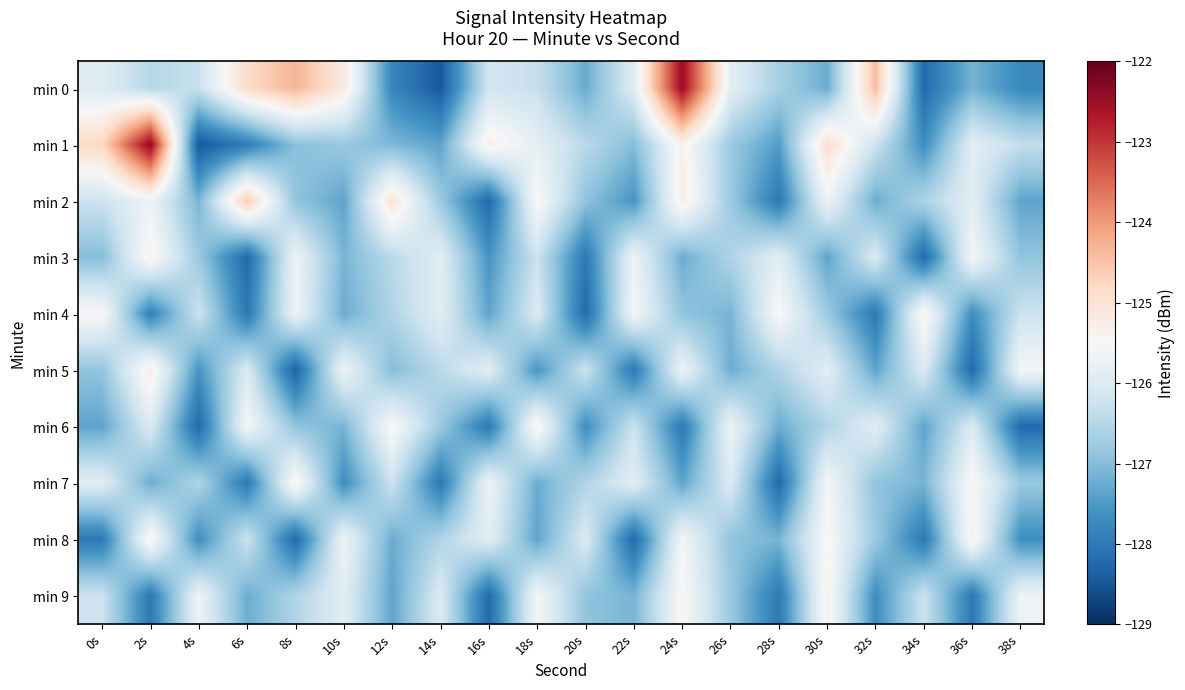

Reading left to right, what are all the values shown in this chart?

min 0: 0s=-125.9	2s=-126.5	4s=-126.3	6s=-124.8	8s=-124.3	10s=-125.2	12s=-127.8	14s=-128.5	16s=-126.2	18s=-126.3	20s=-127.3	22s=-125.9	24s=-122.5	26s=-125.9	28s=-126.7	30s=-127.2	32s=-124.4	34s=-128.2	36s=-127.1	38s=-127.8
min 1: 0s=-124.8	2s=-122.4	4s=-128.5	6s=-127.9	8s=-126.9	10s=-126.8	12s=-127.1	14s=-127.4	16s=-125.3	18s=-125.8	20s=-126.5	22s=-127.0	24s=-125.3	26s=-126.8	28s=-127.5	30s=-124.9	32s=-126.2	34s=-127.7	36s=-125.9	38s=-126.3
min 2: 0s=-126.2	2s=-125.7	4s=-127.1	6s=-124.6	8s=-126.9	10s=-127.3	12s=-125.0	14s=-126.8	16s=-128.2	18s=-125.5	20s=-126.9	22s=-127.6	24s=-125.2	26s=-126.8	28s=-128.0	30s=-125.7	32s=-127.2	34s=-126.6	36s=-125.9	38s=-127.3
min 3: 0s=-127.0	2s=-125.3	4s=-126.8	6s=-128.2	8s=-125.7	10s=-127.1	12s=-126.5	14s=-125.9	16s=-127.6	18s=-126.2	20s=-128.0	22s=-125.7	24s=-127.2	26s=-126.6	28s=-125.9	30s=-127.3	32s=-126.0	34s=-128.2	36s=-125.6	38s=-126.9
min 4: 0s=-125.5	2s=-127.9	4s=-126.2	6s=-128.0	8s=-125.7	10s=-127.2	12s=-126.6	14s=-125.9	16s=-127.3	18s=-126.0	20s=-128.2	22s=-125.6	24s=-126.9	26s=-127.1	28s=-125.5	30s=-126.8	32s=-128.0	34s=-125.3	36s=-127.7	38s=-126.2
min 5: 0s=-126.9	2s=-125.2	4s=-127.6	6s=-126.0	8s=-128.3	10s=-125.7	12s=-127.0	14s=-126.5	16s=-125.9	18s=-127.6	20s=-126.2	22s=-128.0	24s=-125.7	26s=-127.2	28s=-126.6	30s=-125.9	32s=-127.3	34s=-126.0	36s=-128.2	38s=-125.6
min 6: 0s=-127.3	2s=-126.0	4s=-128.2	6s=-125.6	8s=-126.9	10s=-127.1	12s=-125.5	14s=-126.8	16s=-128.0	18s=-125.3	20s=-127.7	22s=-126.2	24s=-128.0	26s=-125.7	28s=-127.2	30s=-126.6	32s=-125.9	34s=-127.3	36s=-126.0	38s=-128.2
min 7: 0s=-125.9	2s=-127.2	4s=-126.6	6s=-128.0	8s=-125.3	10s=-127.7	12s=-126.2	14s=-128.0	16s=-125.7	18s=-127.2	20s=-126.6	22s=-125.9	24s=-127.3	26s=-126.0	28s=-128.2	30s=-125.6	32s=-126.9	34s=-127.1	36s=-125.5	38s=-126.8
min 8: 0s=-128.0	2s=-125.3	4s=-127.7	6s=-126.2	8s=-128.2	10s=-125.7	12s=-127.2	14s=-126.6	16s=-125.9	18s=-127.3	20s=-126.0	22s=-128.2	24s=-125.6	26s=-126.9	28s=-127.1	30s=-125.5	32s=-126.8	34s=-128.0	36s=-125.3	38s=-127.7
min 9: 0s=-126.2	2s=-128.0	4s=-125.7	6s=-127.2	8s=-126.6	10s=-125.9	12s=-127.3	14s=-126.0	16s=-128.2	18s=-125.6	20s=-126.9	22s=-127.1	24s=-125.5	26s=-126.8	28s=-128.0	30s=-125.3	32s=-127.7	34s=-126.2	36s=-128.0	38s=-125.7